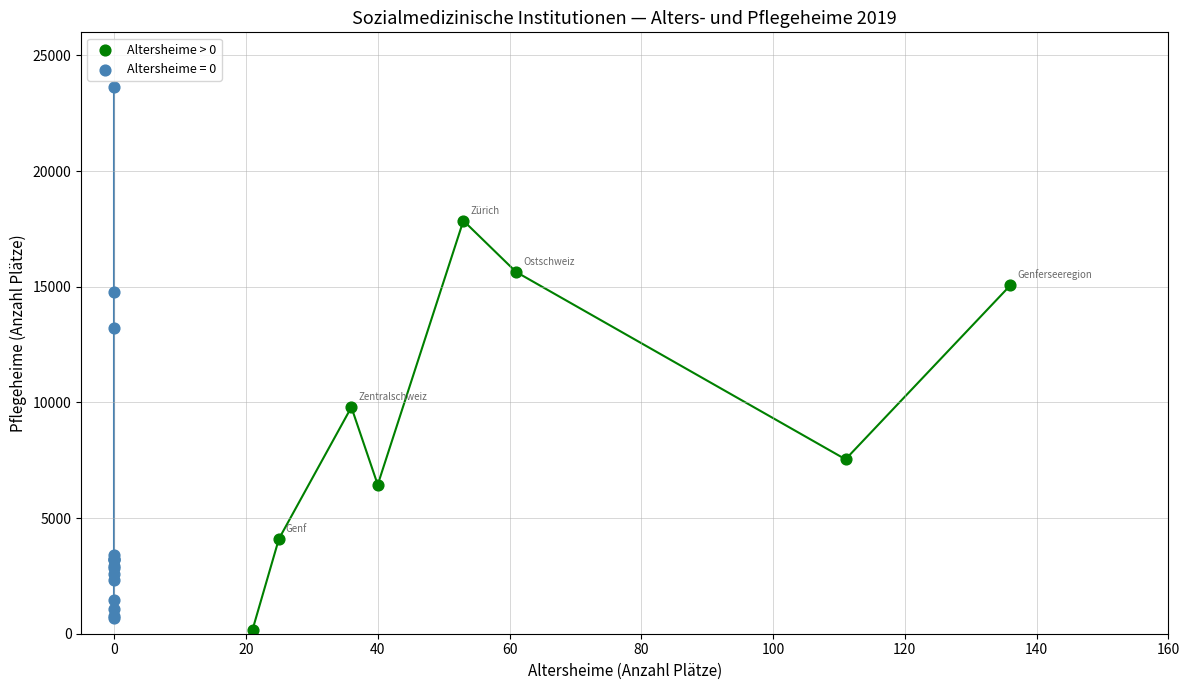

Which series reaches the maximum Y coordinate?

Altersheime = 0